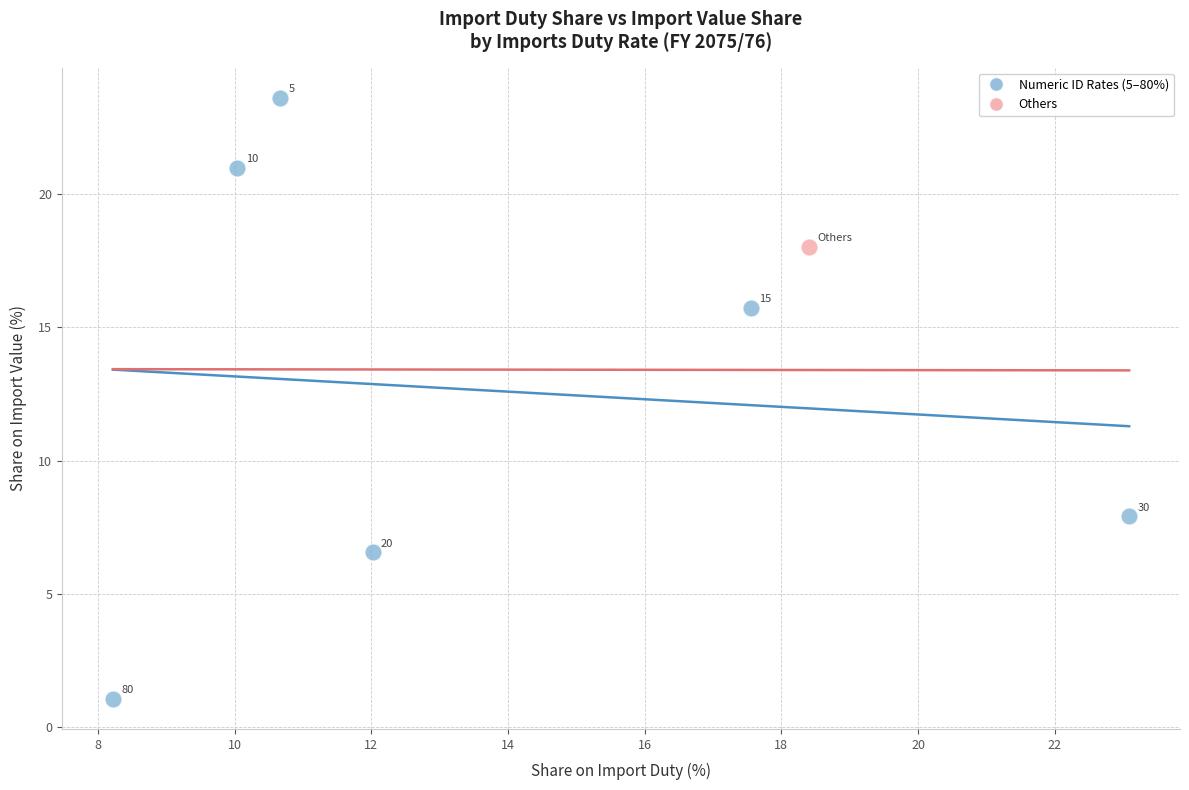

What are all the series names shown in the legend?

Numeric ID Rates (5–80%), Others